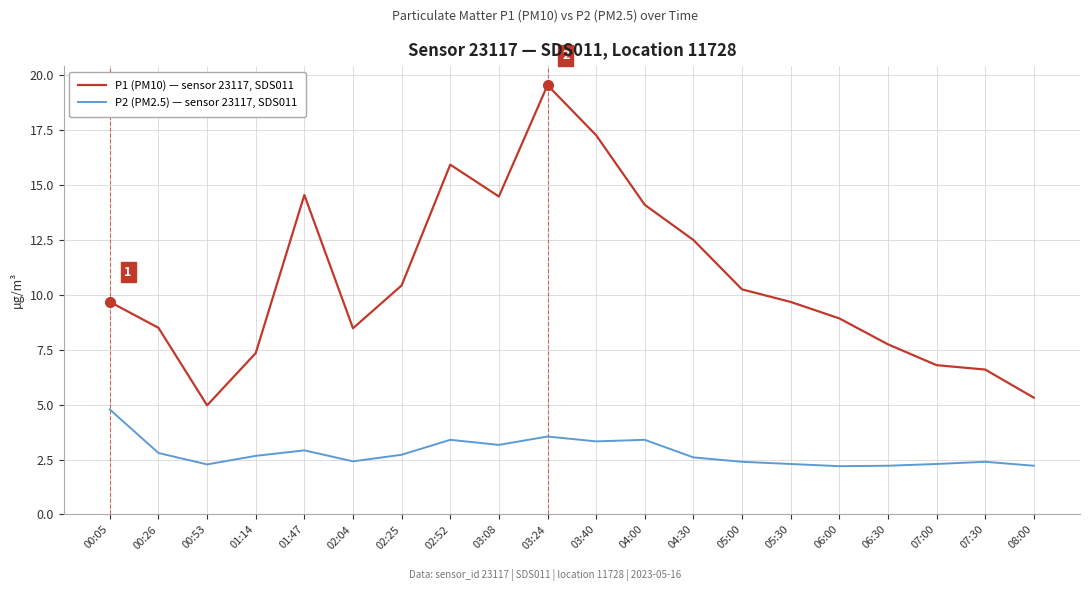

What is the smallest value displayed?

2.2